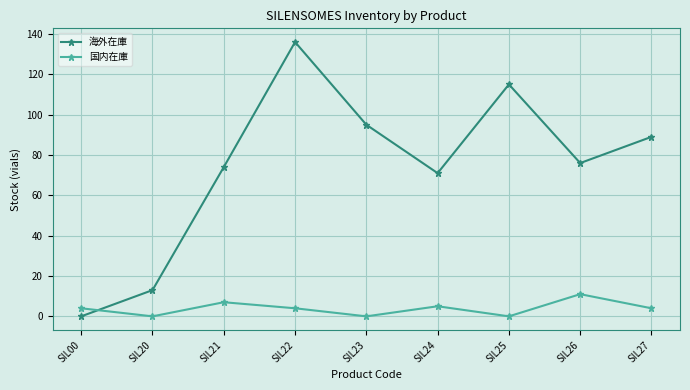

What is the sum of all 国内在庫 values?

35